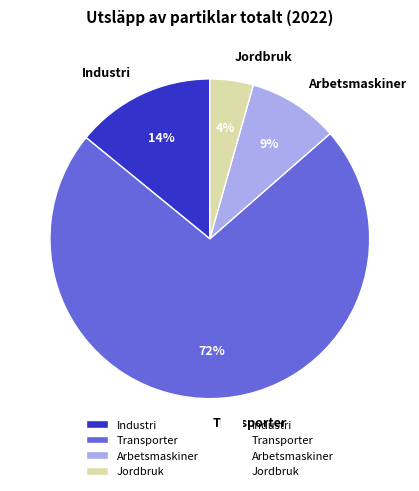

Between Transporter and Industri, which is larger?

Transporter